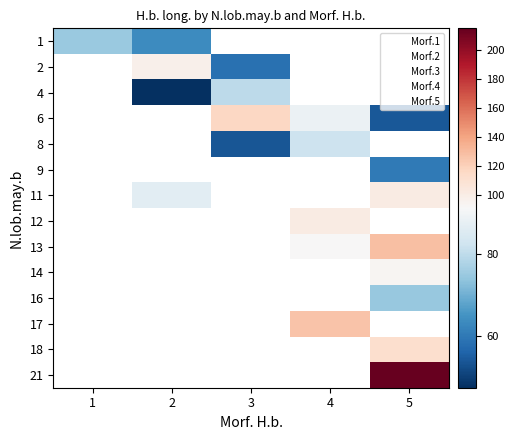

The 2 series shows -33.1 at 5. True or false?

False